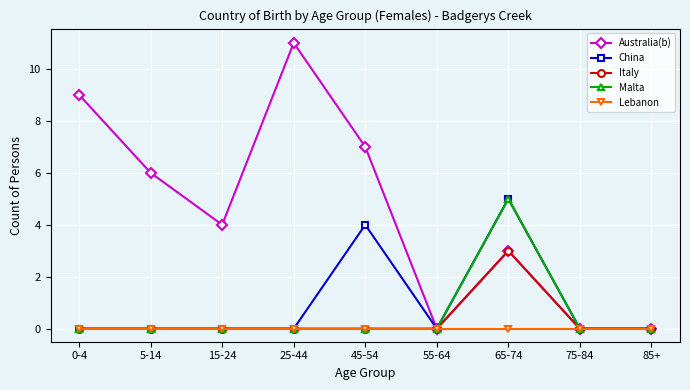

Which series has the widest spread of values?

Australia(b)